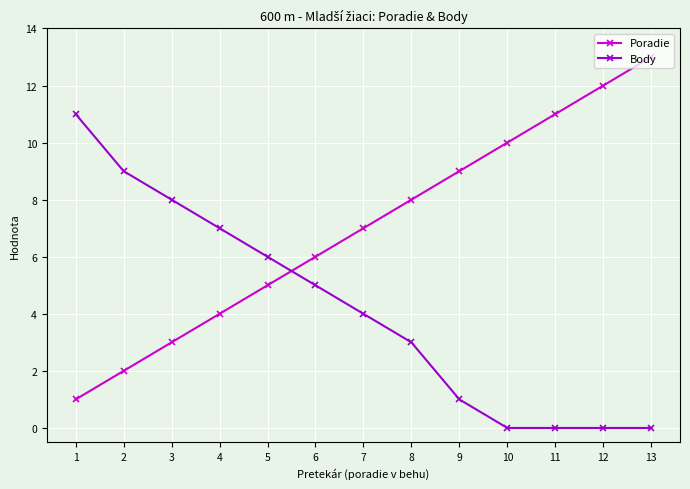

How many values in the Poradie series are below 7?

6